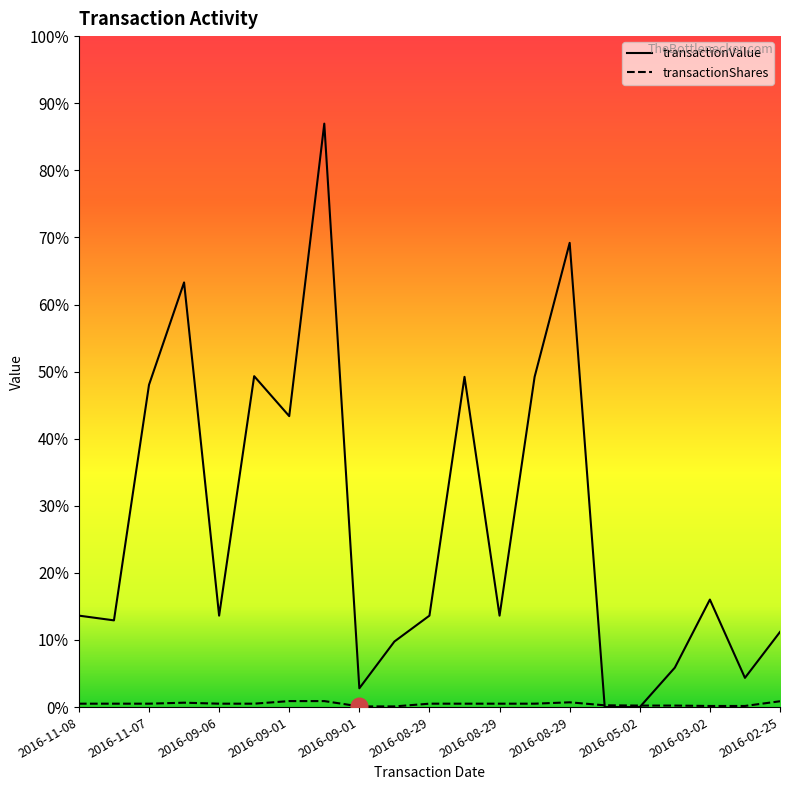

At which category does transactionShares reach its first local peak?

2016-09-01